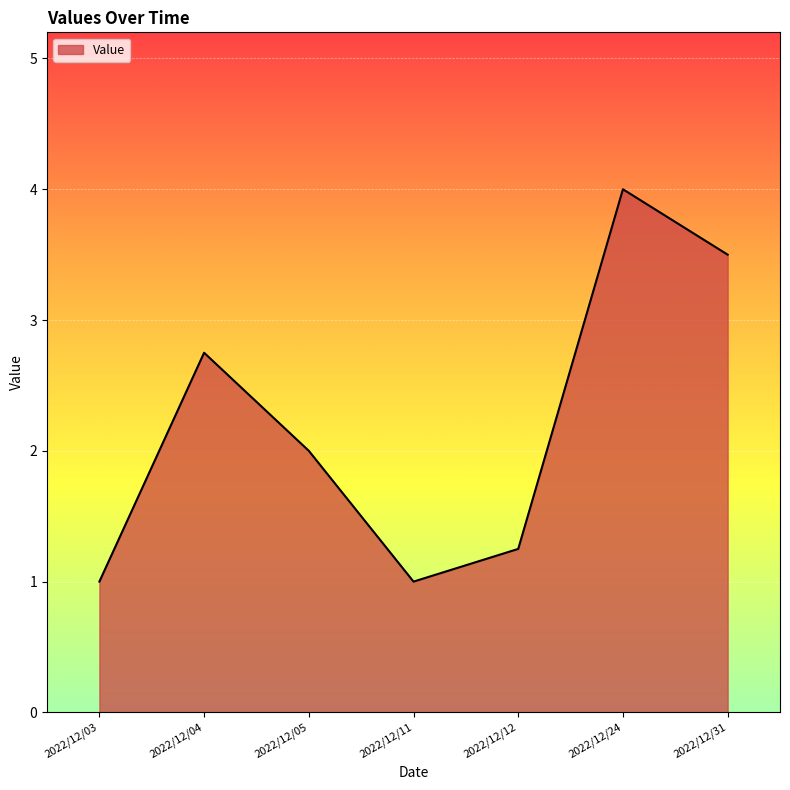

Which has a higher value, 2022/12/31 or 2022/12/24?

2022/12/24